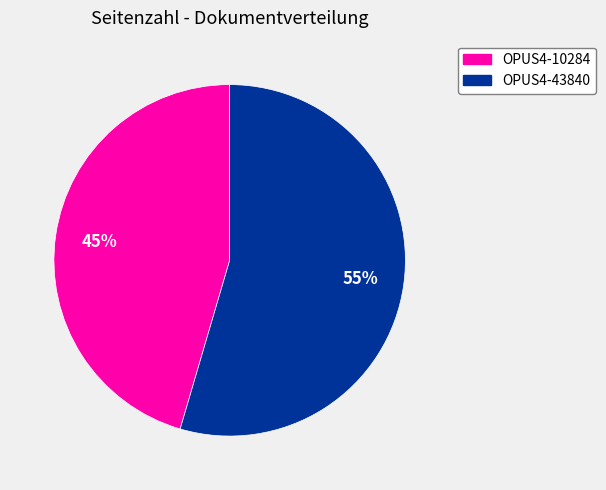

To the nearest percent, what is the average slice percentage?

50%